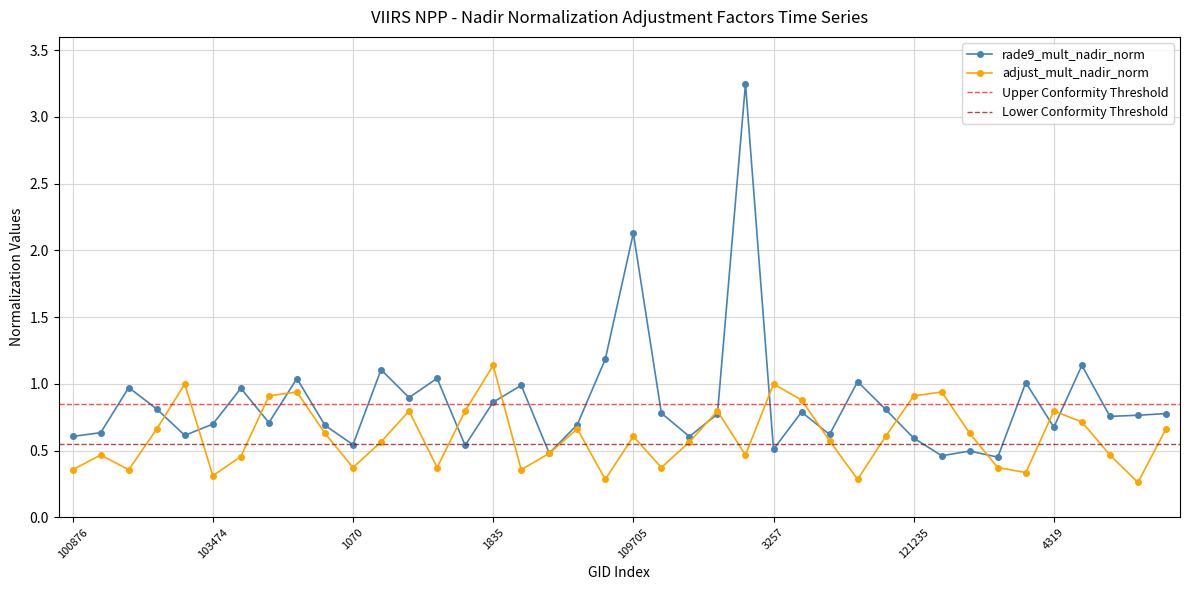

What position from the right is 104062?

31